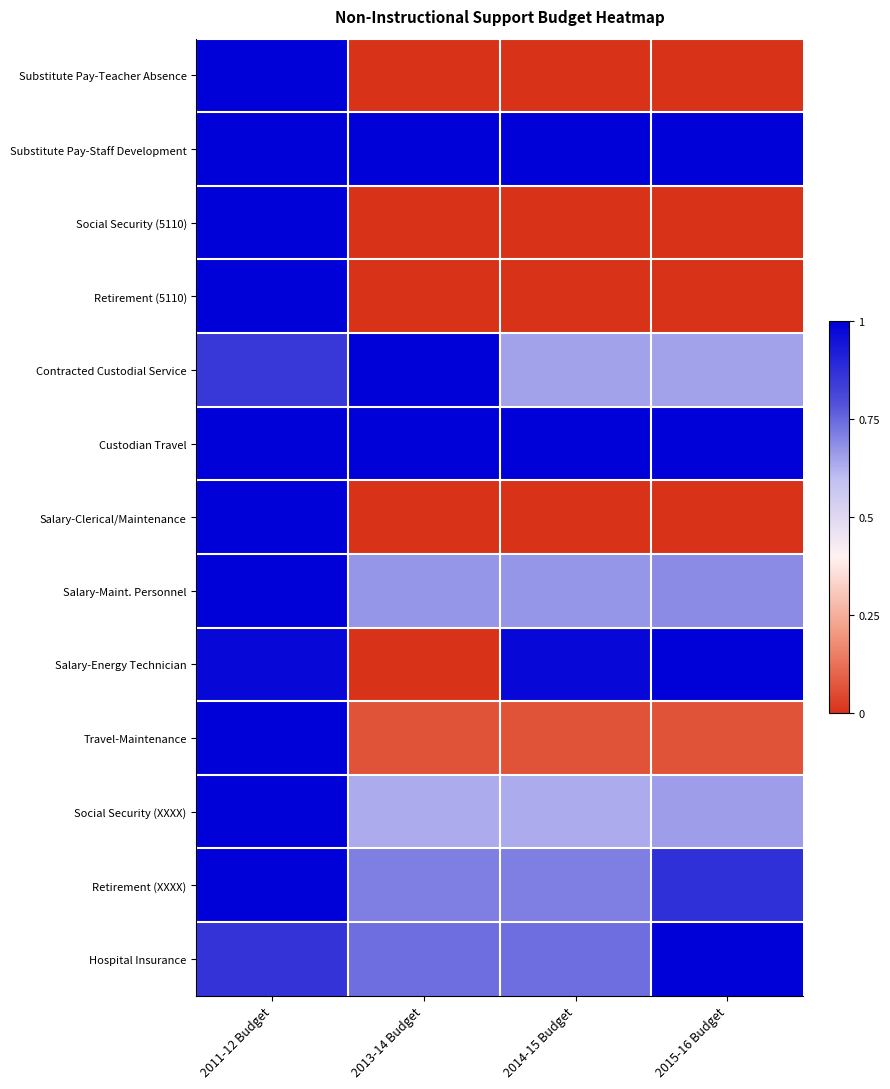

Reading left to right, list all the values displayed in this chart.

Substitute Pay-Teacher Absence: 2011-12 Budget=1.0	2013-14 Budget=0.0	2014-15 Budget=0.0	2015-16 Budget=0.0
Substitute Pay-Staff Development: 2011-12 Budget=1.0	2013-14 Budget=1.0	2014-15 Budget=1.0	2015-16 Budget=1.0
Social Security (5110): 2011-12 Budget=1.0	2013-14 Budget=0.0	2014-15 Budget=0.0	2015-16 Budget=0.0
Retirement (5110): 2011-12 Budget=1.0	2013-14 Budget=0.0	2014-15 Budget=0.0	2015-16 Budget=0.0
Contracted Custodial Service: 2011-12 Budget=0.8	2013-14 Budget=1.0	2014-15 Budget=0.6	2015-16 Budget=0.6
Custodian Travel: 2011-12 Budget=1.0	2013-14 Budget=1.0	2014-15 Budget=1.0	2015-16 Budget=1.0
Salary-Clerical/Maintenance: 2011-12 Budget=1.0	2013-14 Budget=0.0	2014-15 Budget=0.0	2015-16 Budget=0.0
Salary-Maint. Personnel: 2011-12 Budget=1.0	2013-14 Budget=0.7	2014-15 Budget=0.7	2015-16 Budget=0.7
Salary-Energy Technician: 2011-12 Budget=1.0	2013-14 Budget=0.0	2014-15 Budget=1.0	2015-16 Budget=1.0
Travel-Maintenance: 2011-12 Budget=1.0	2013-14 Budget=0.1	2014-15 Budget=0.1	2015-16 Budget=0.1
Social Security (XXXX): 2011-12 Budget=1.0	2013-14 Budget=0.6	2014-15 Budget=0.6	2015-16 Budget=0.7
Retirement (XXXX): 2011-12 Budget=1.0	2013-14 Budget=0.7	2014-15 Budget=0.7	2015-16 Budget=0.9
Hospital Insurance: 2011-12 Budget=0.9	2013-14 Budget=0.7	2014-15 Budget=0.7	2015-16 Budget=1.0